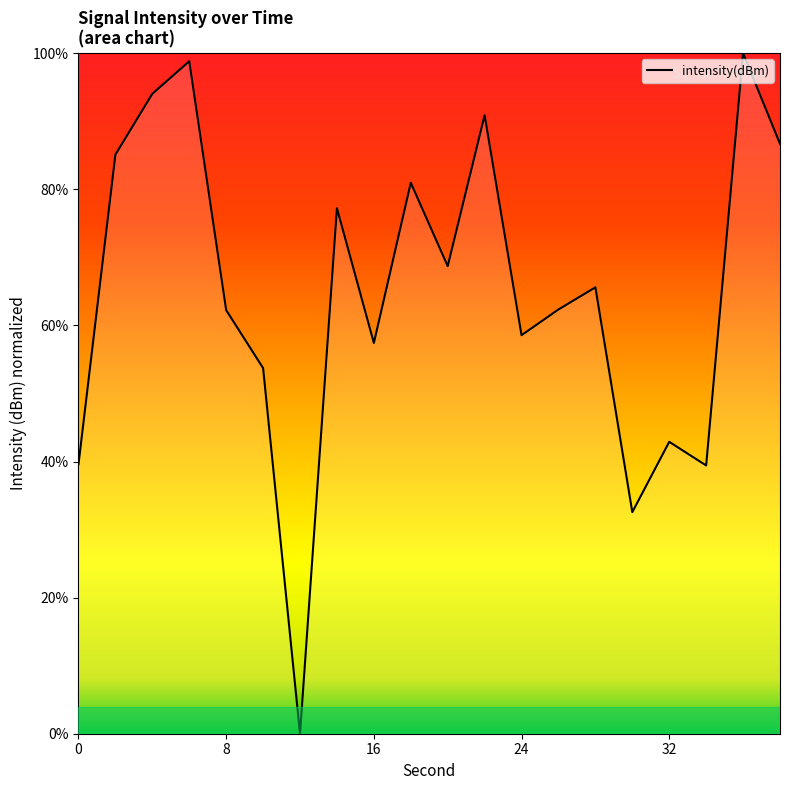

What is the greatest value displayed?

100.0